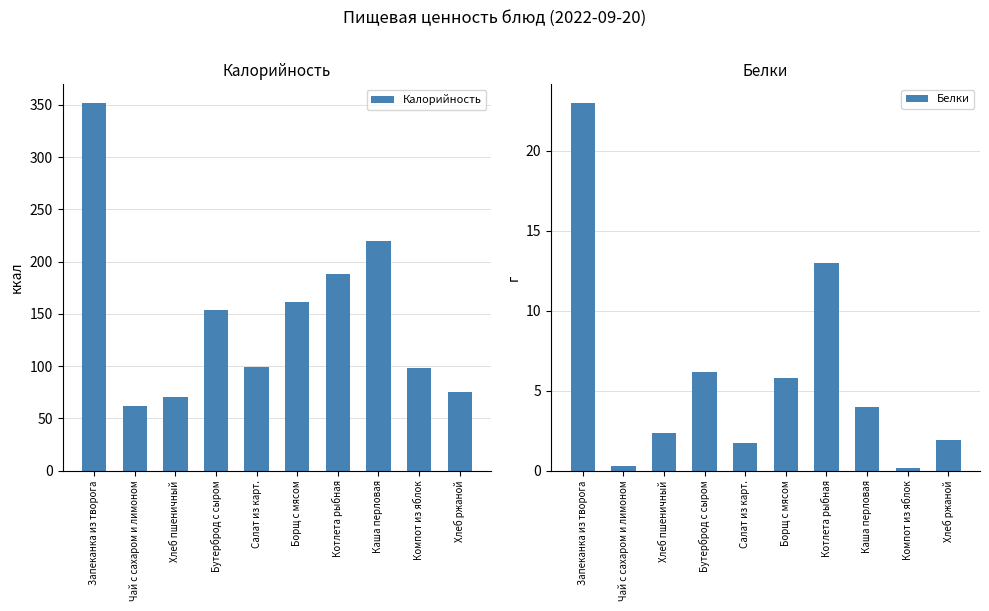

What is the smallest value displayed?

0.2